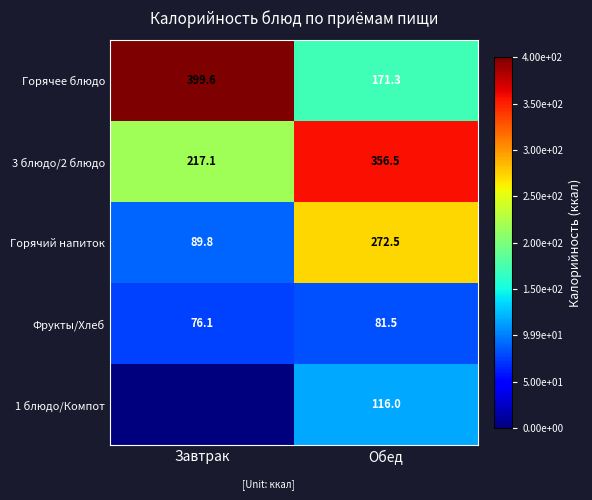

At how many categories does at least one series exceed 39?

2